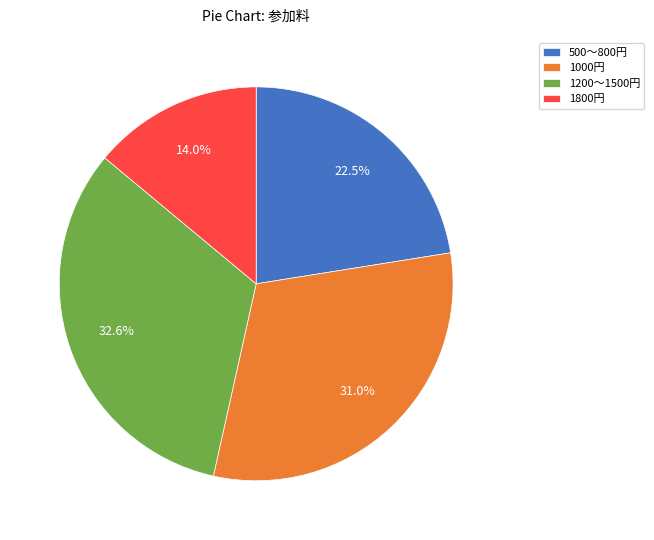

Which has a higher value, 1000円 or 500〜800円?

1000円